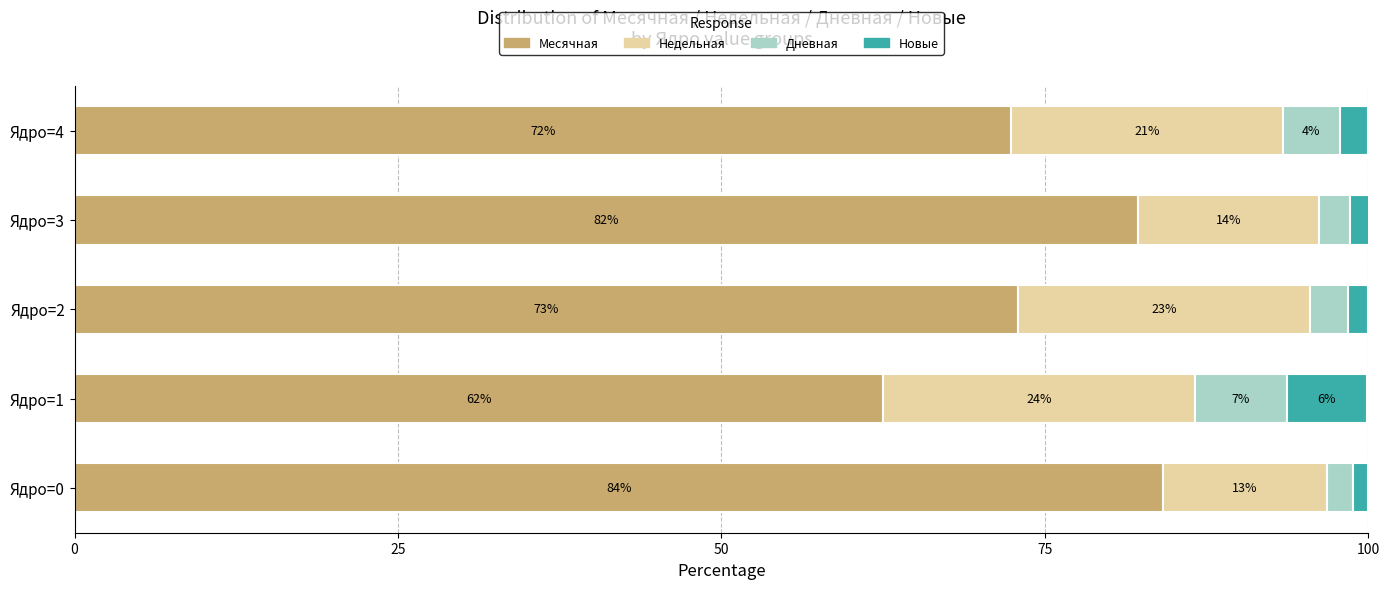

What are all the series names shown in the legend?

Месячная, Недельная, Дневная, Новые